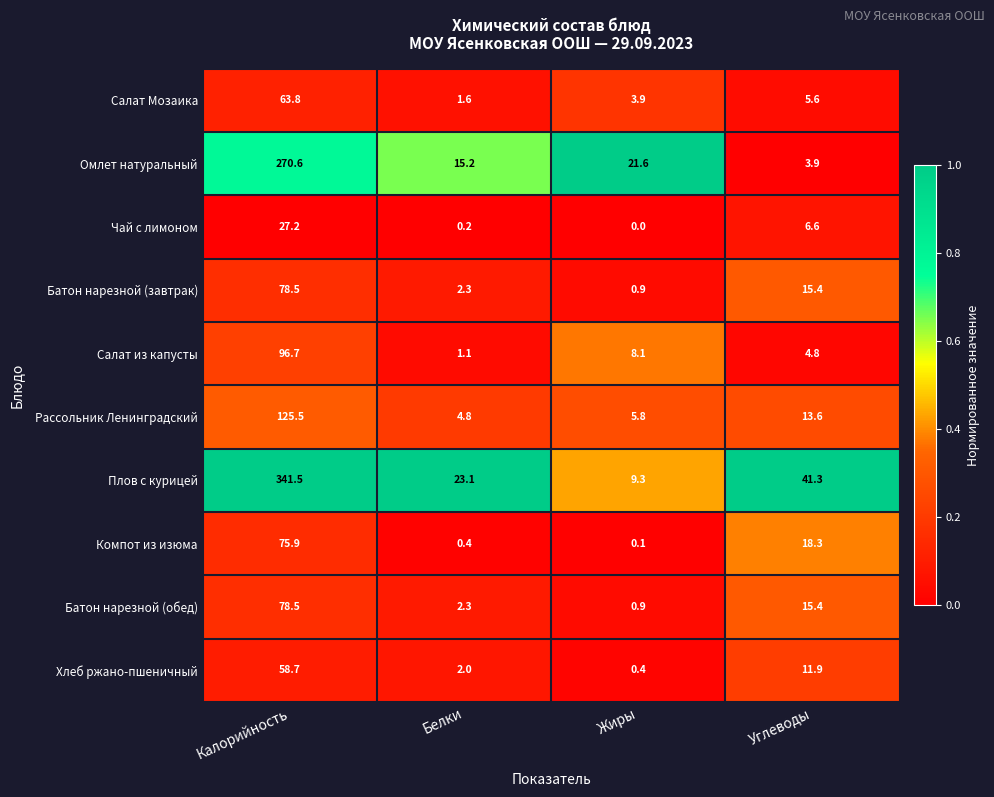

Which label corresponds to the smallest value in the chart?

Жиры